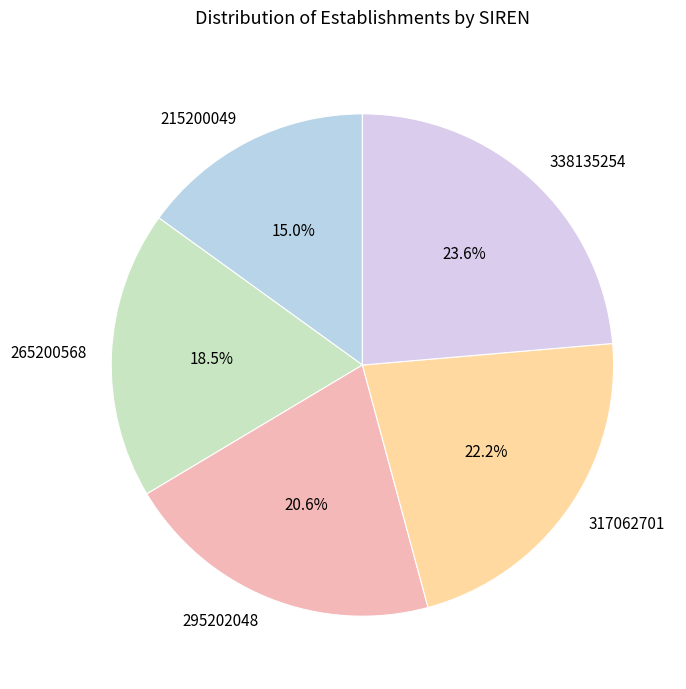

Which category has the biggest portion of the pie?

338135254